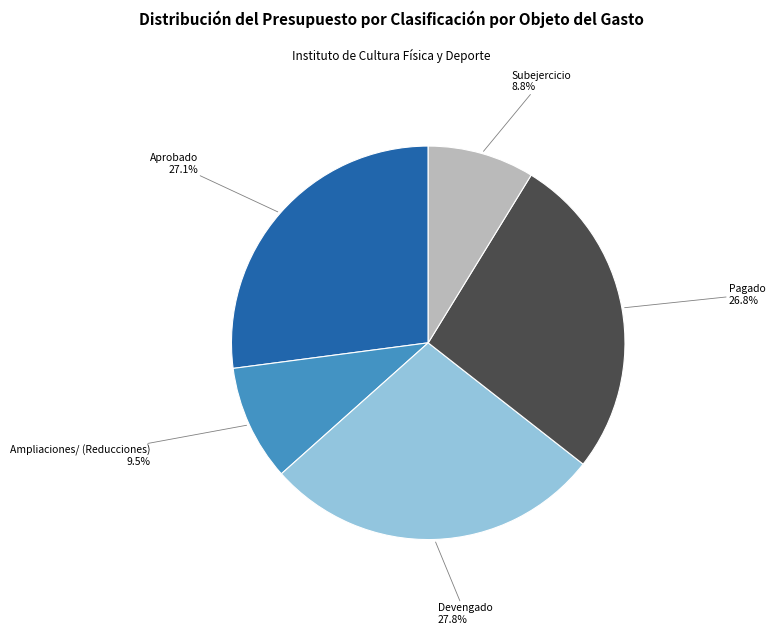

Does any single category account for the majority?

No